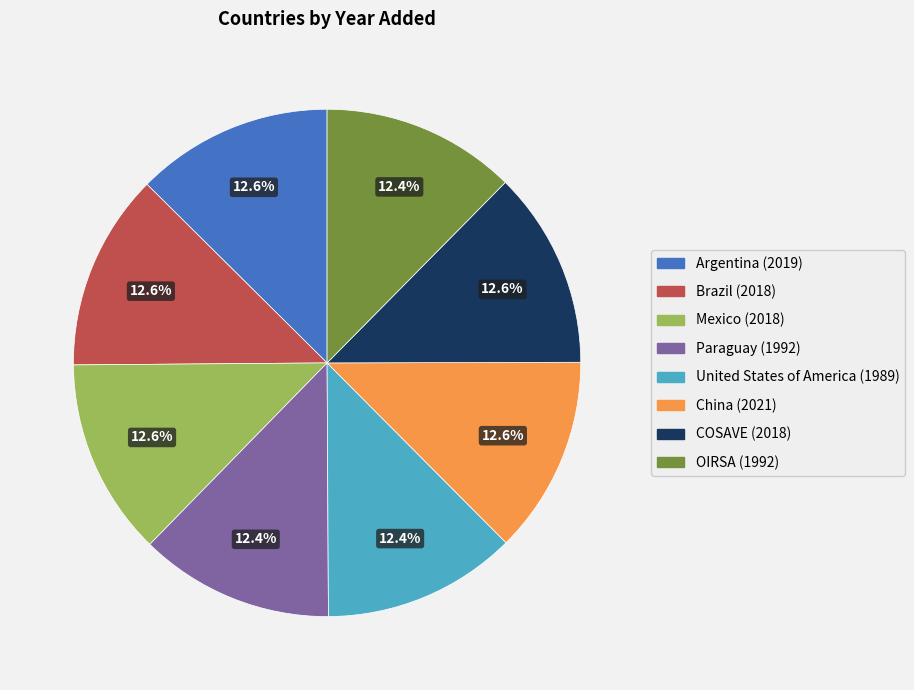

How much of the chart is everything except Brazil (2018)?

87.4%